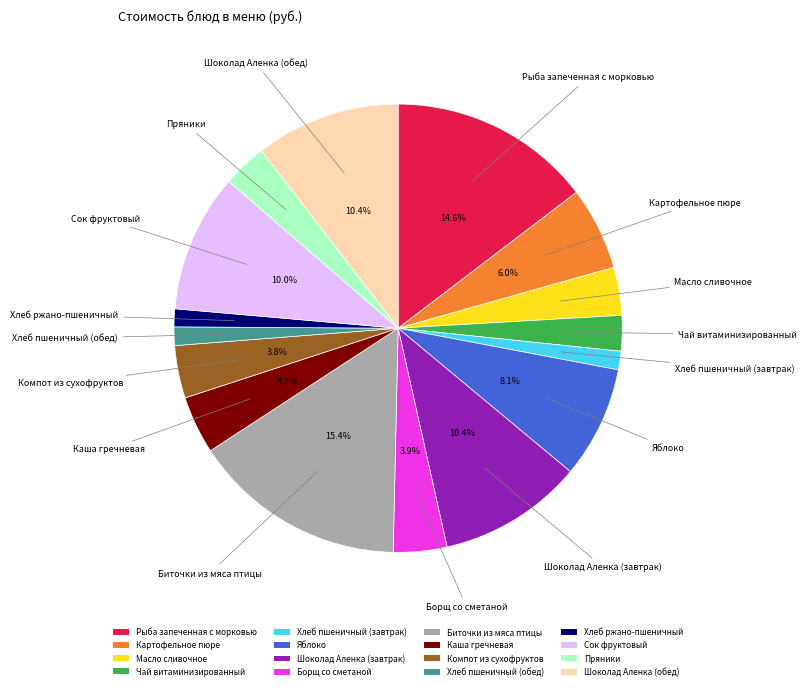

What is the ratio of the value at Борщ со сметаной to the value at Пряники?

1.2